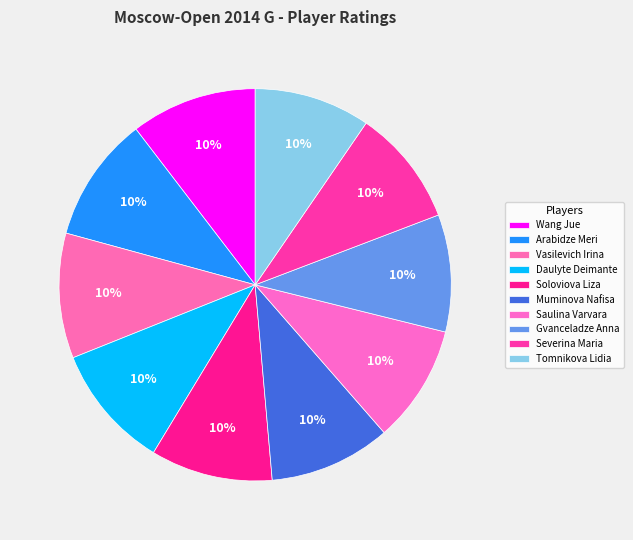

Count the number of slices in the pie.

10